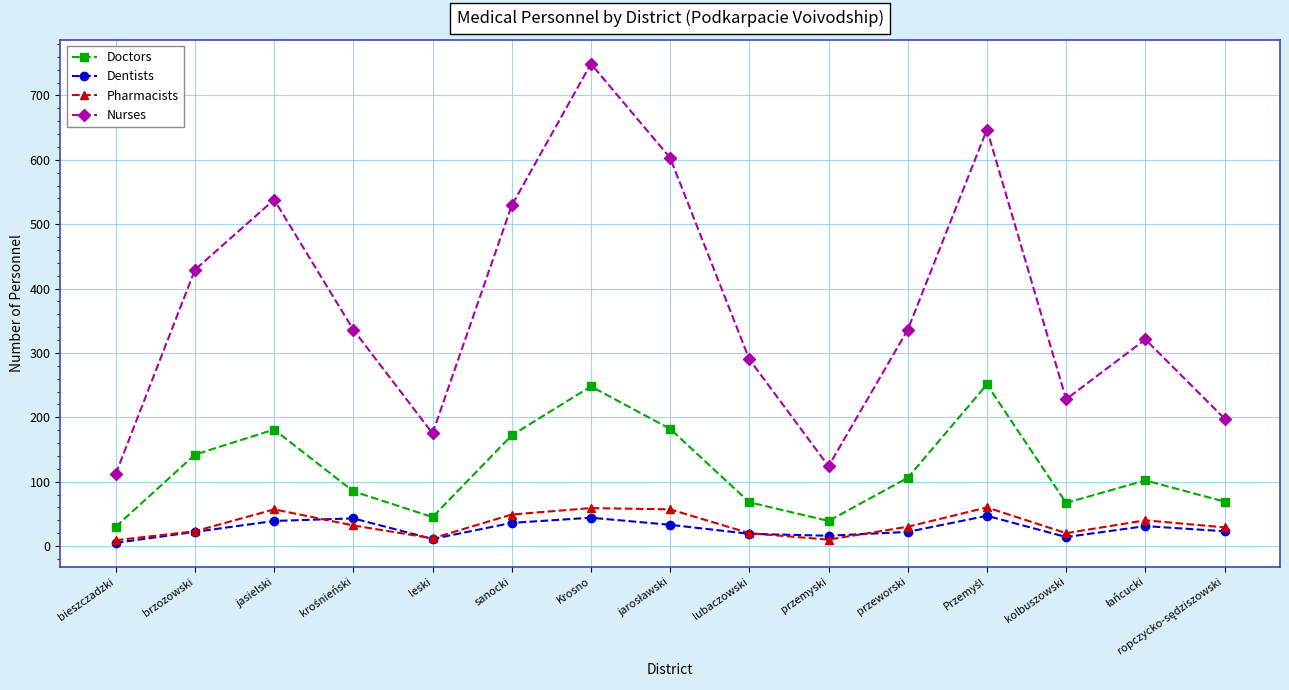

What is the greatest value displayed?

749